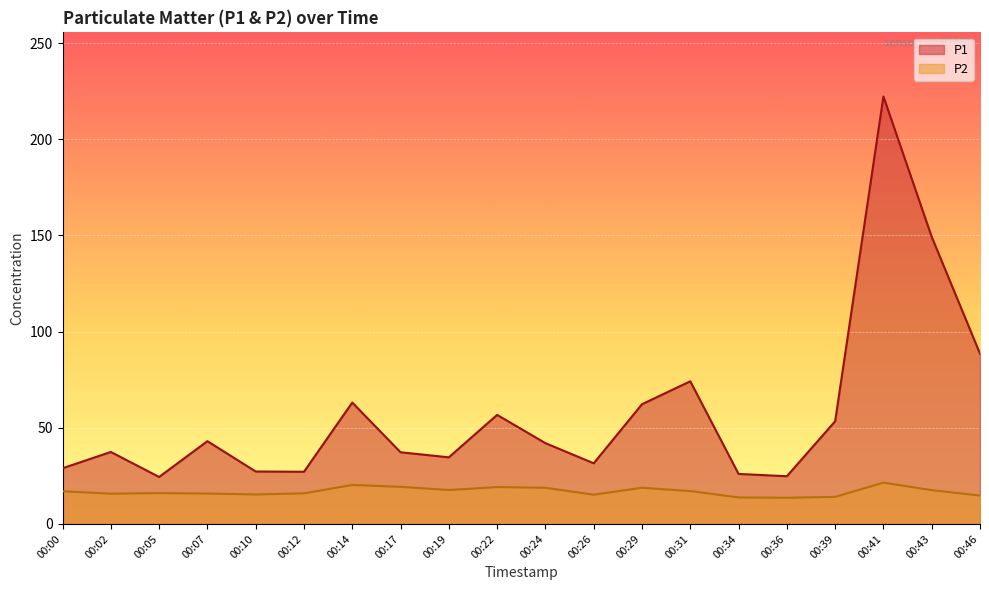

At which category is the sum across all series the highest?

00:41